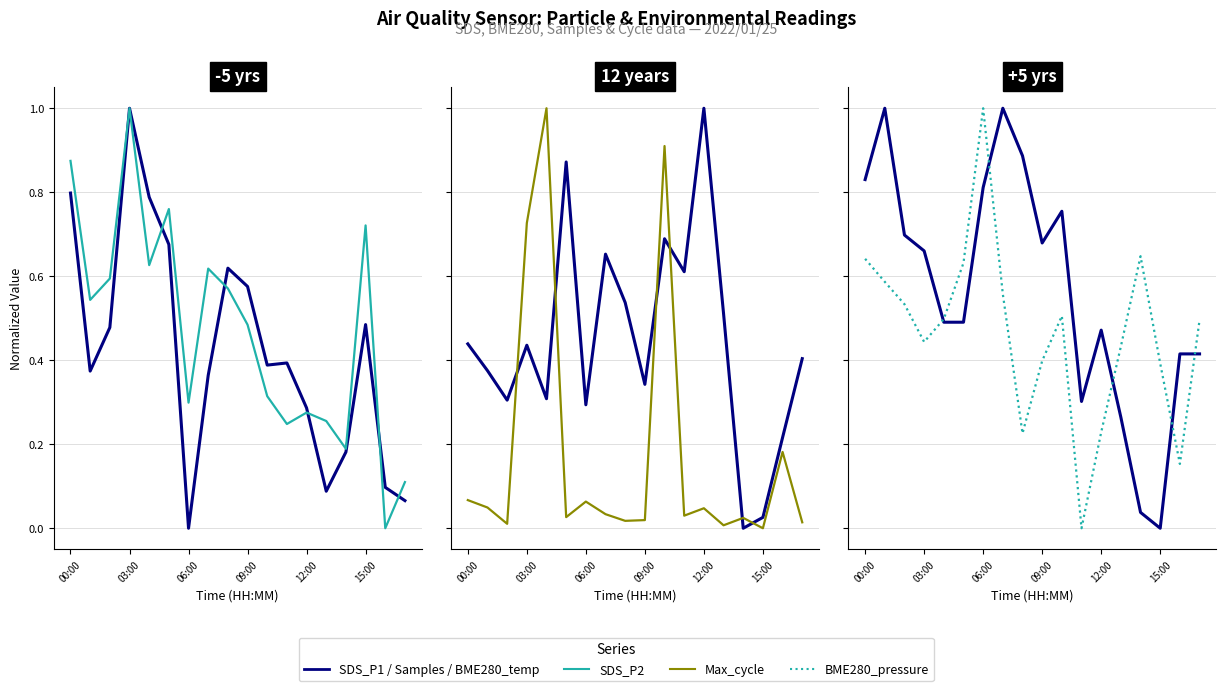

List the series in order of their peak value, lowest first.

SDS_P1, SDS_P2, Samples, Max_cycle, BME280_temperature, BME280_pressure